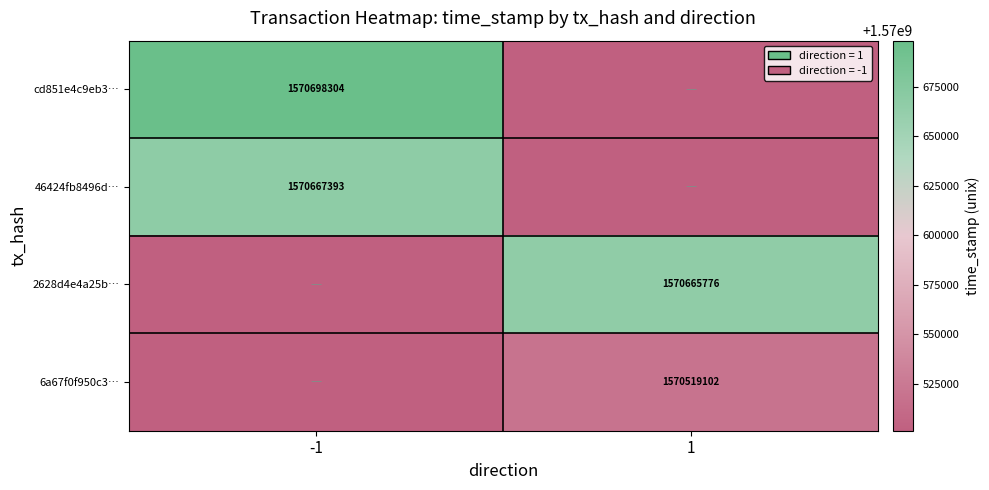

The cd851e4c9eb3… series shows 2623078347.5 at -1. True or false?

False